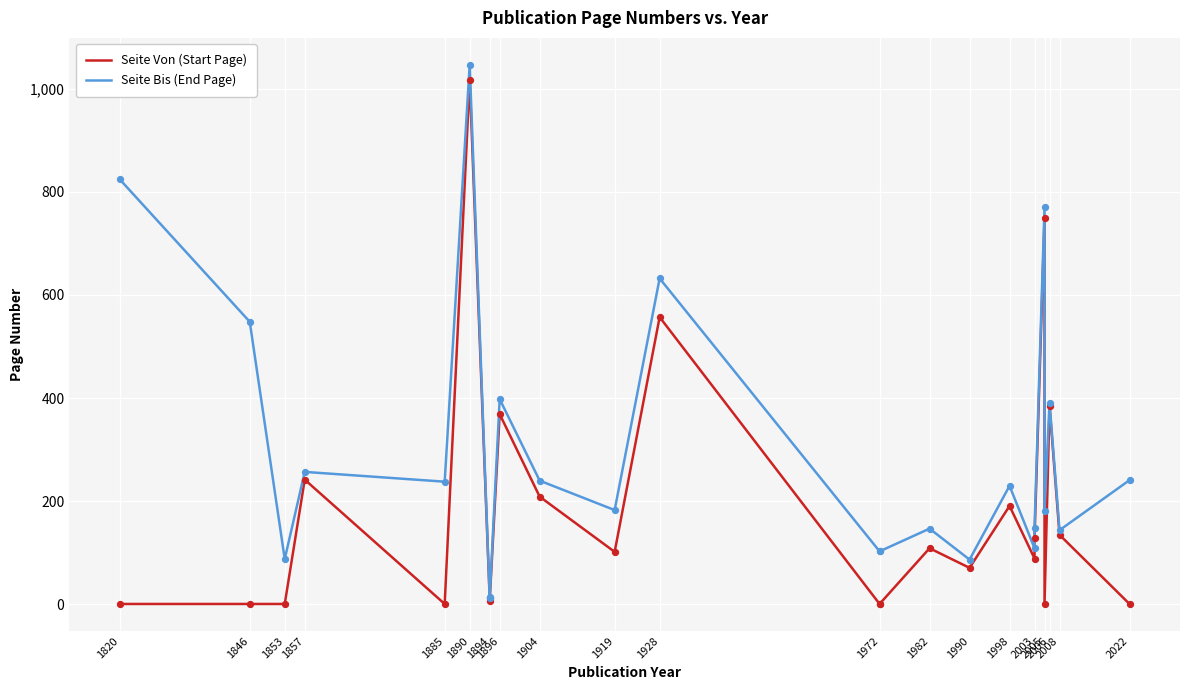

Is the value of Seite Von (Start Page) at 1853 greater than the value of Seite Bis (End Page) at 1998?

No